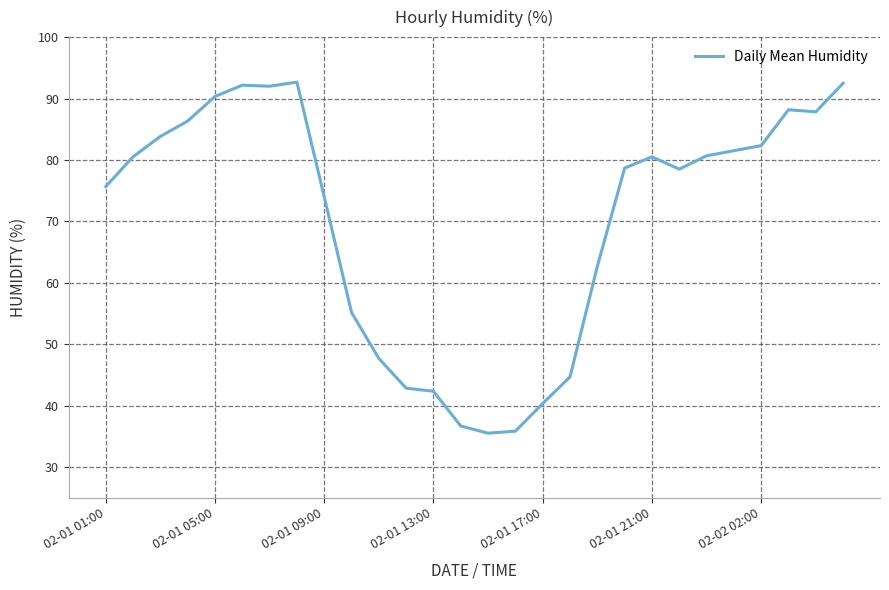

What is the maximum value shown in the chart?

92.7